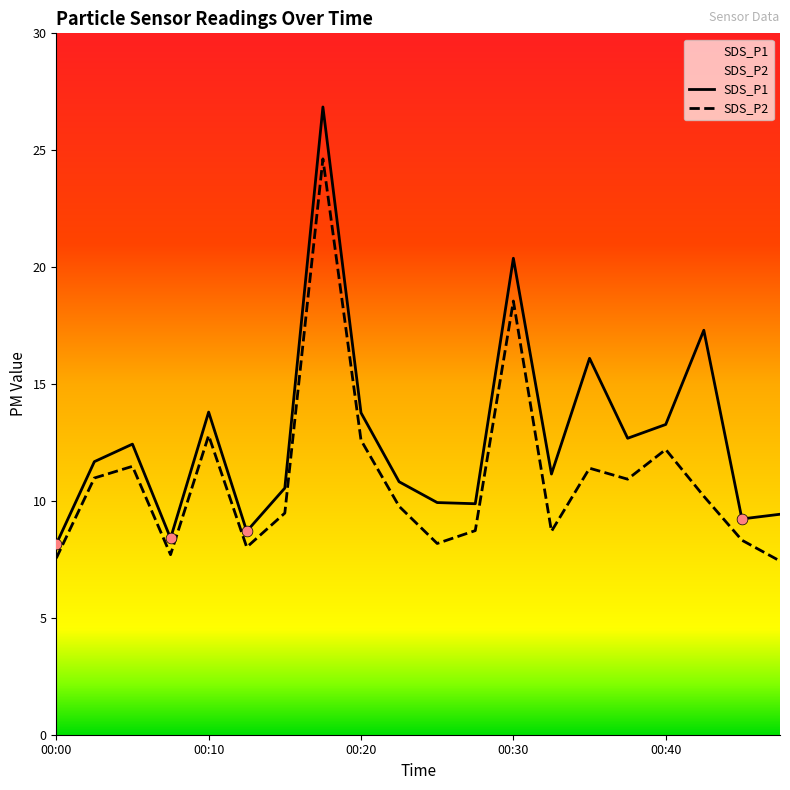

What is the total value across all series at 00:30?

38.9